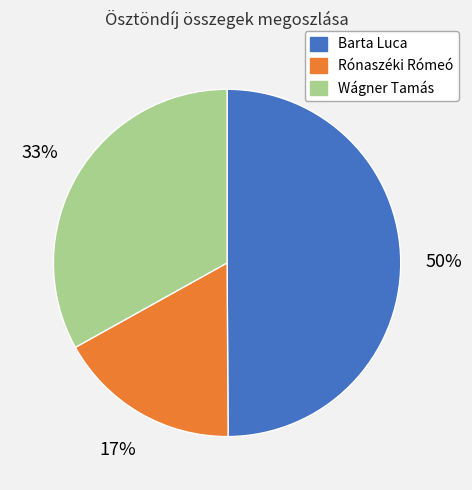

Rank the categories by value from highest to lowest.

Barta Luca, Wágner Tamás, Rónaszéki Rómeó